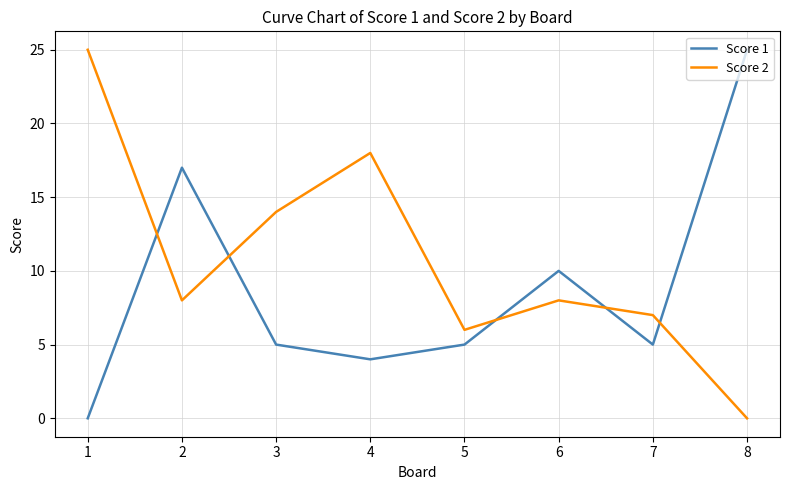

Reading right to left, extract all data points from this chart.

Score 1: 8=25	7=5	6=10	5=5	4=4	3=5	2=17	1=0
Score 2: 8=0	7=7	6=8	5=6	4=18	3=14	2=8	1=25